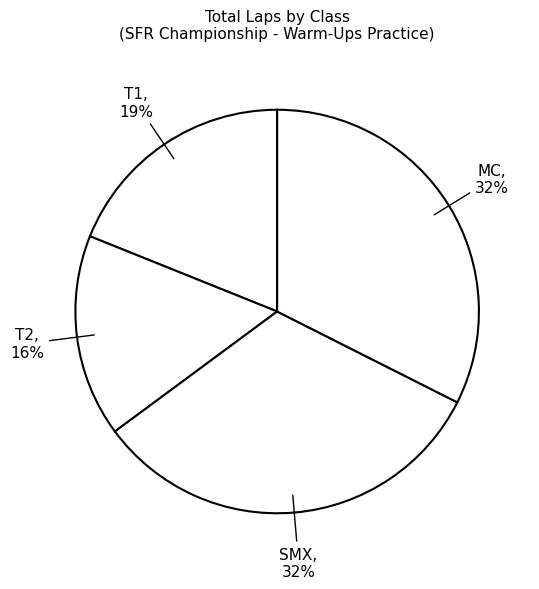

How many segments does this pie chart have?

4